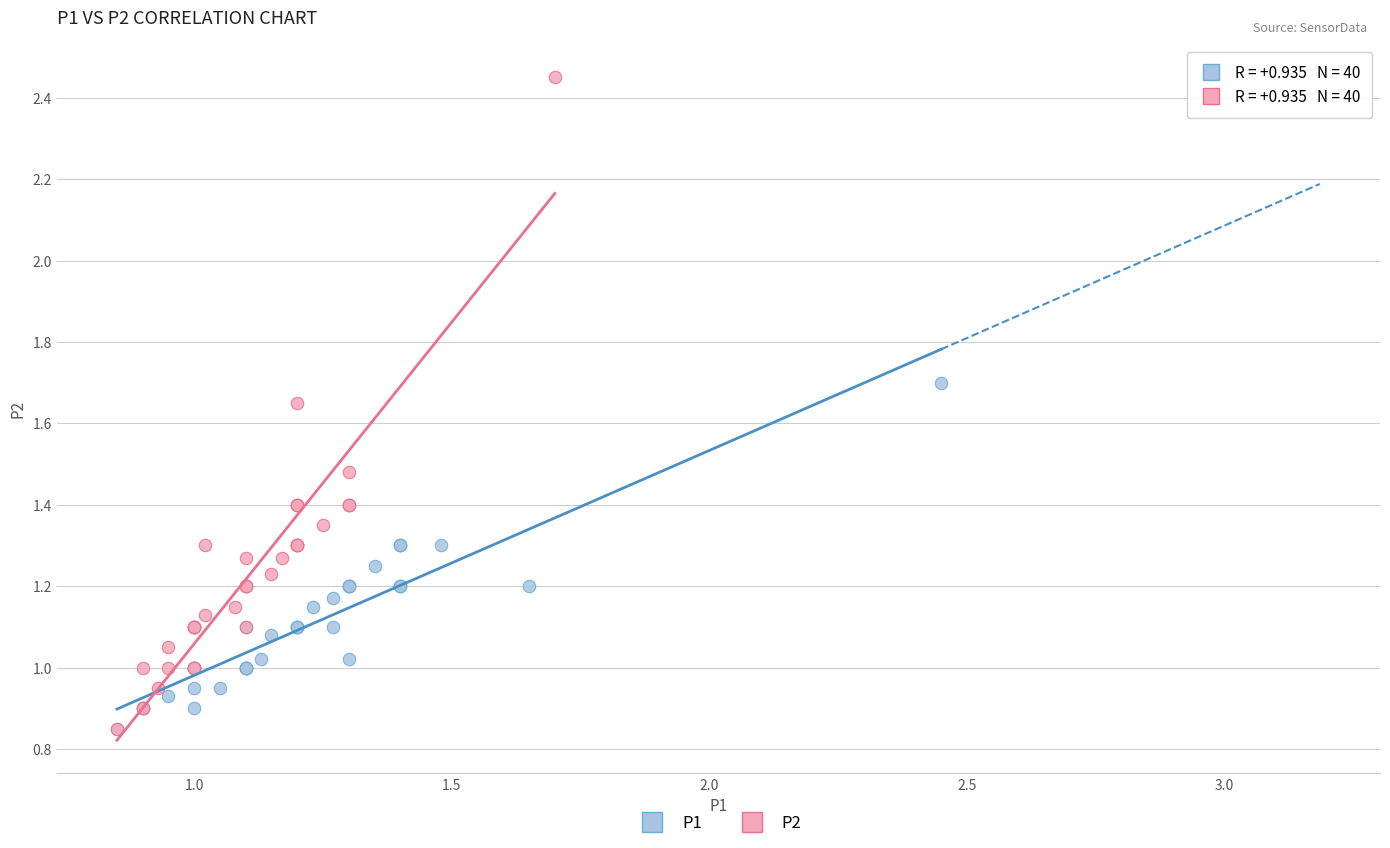

Which series has the largest Y range (max minus min)?

P2